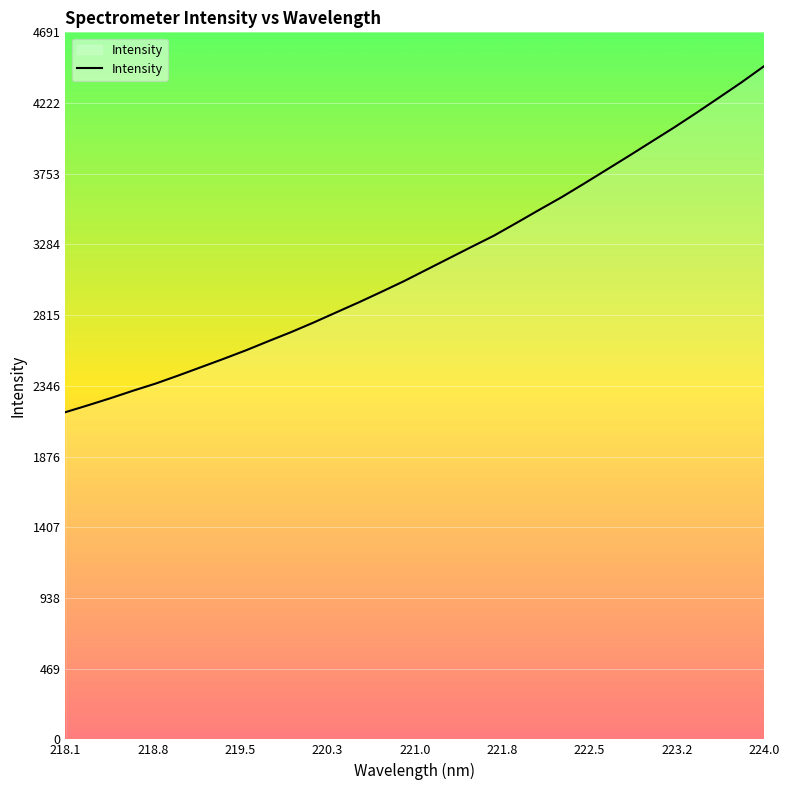

What is the maximum value shown in the chart?

4467.8